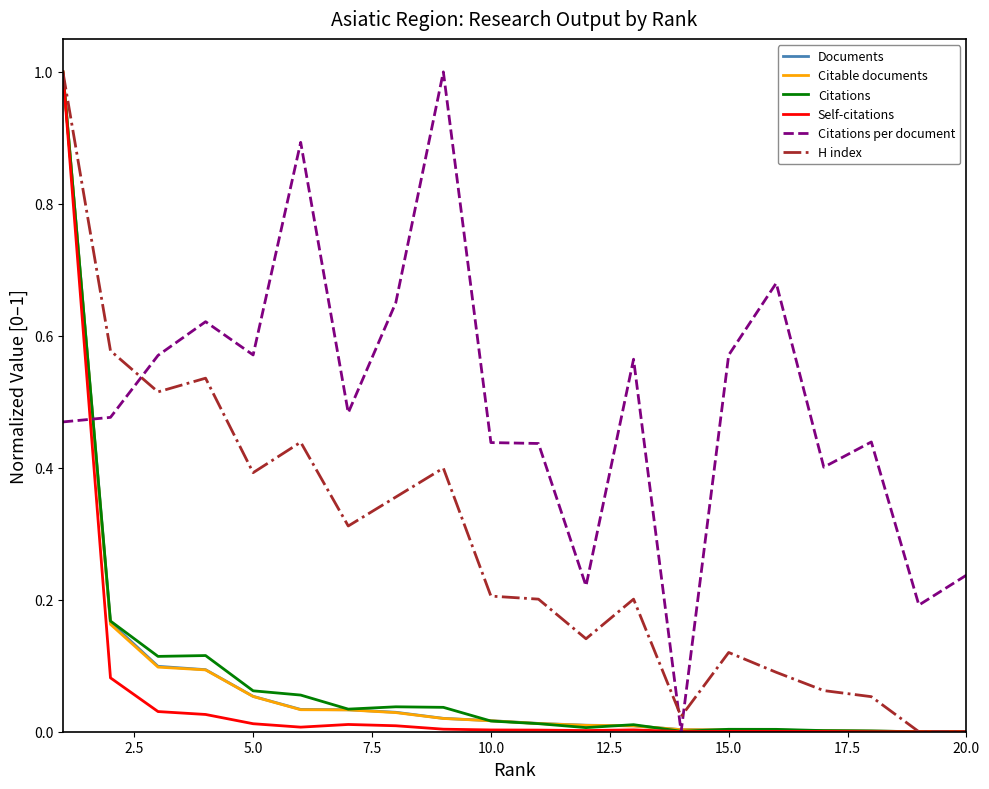

What is the highest value of the Citable documents series?

1.0